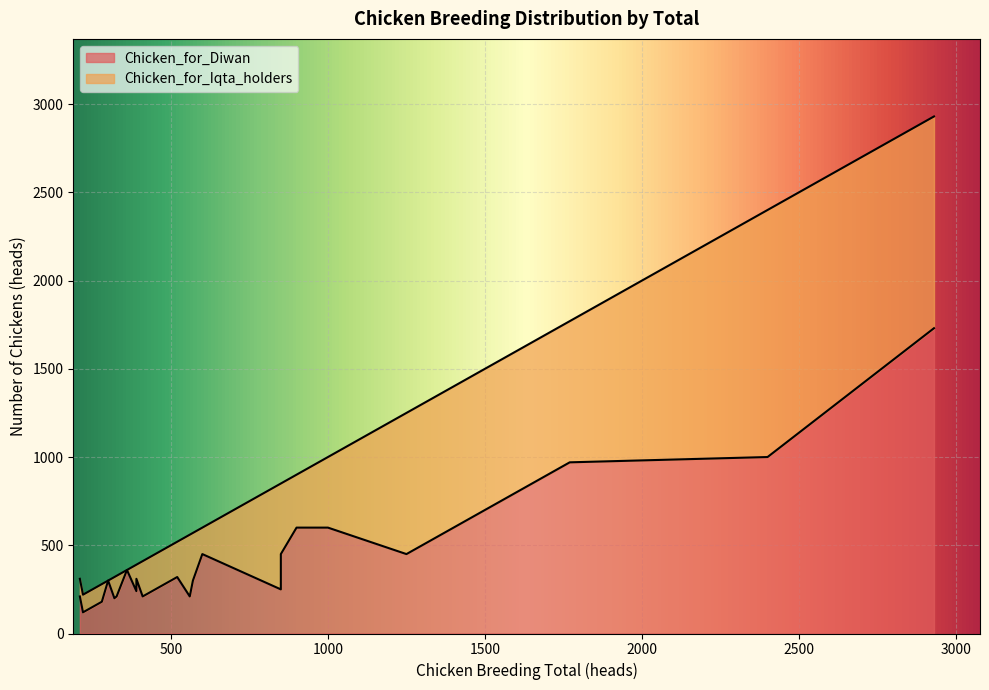

Between 900 and 410, which series saw the biggest shift?

Chicken_for_Diwan